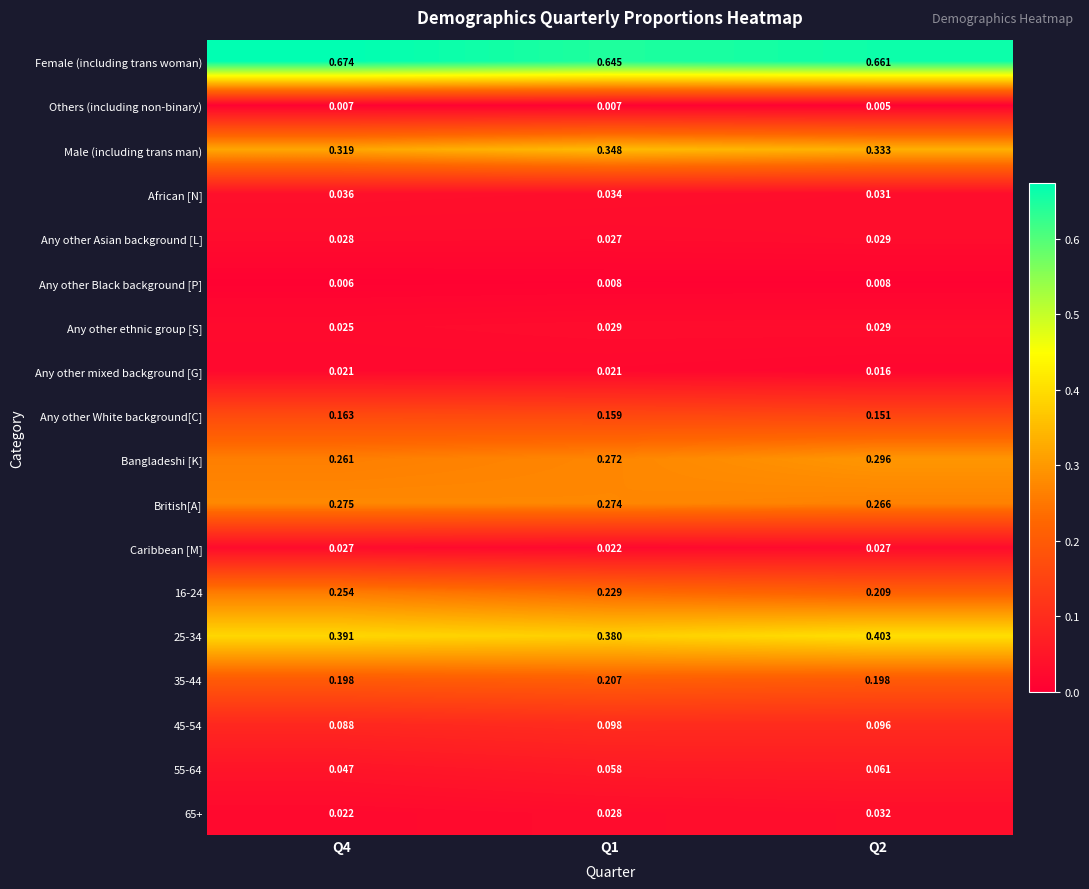

Which series has the largest total across all categories?

Female (including trans woman)